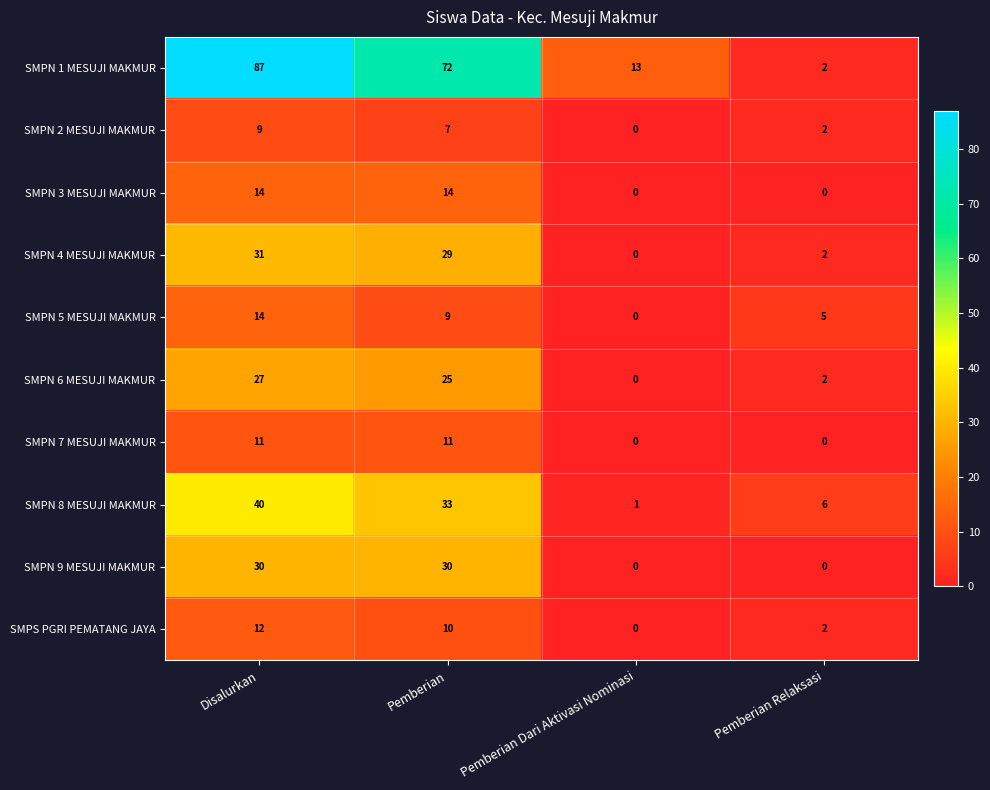

What is the total value across all series at Pemberian?

240